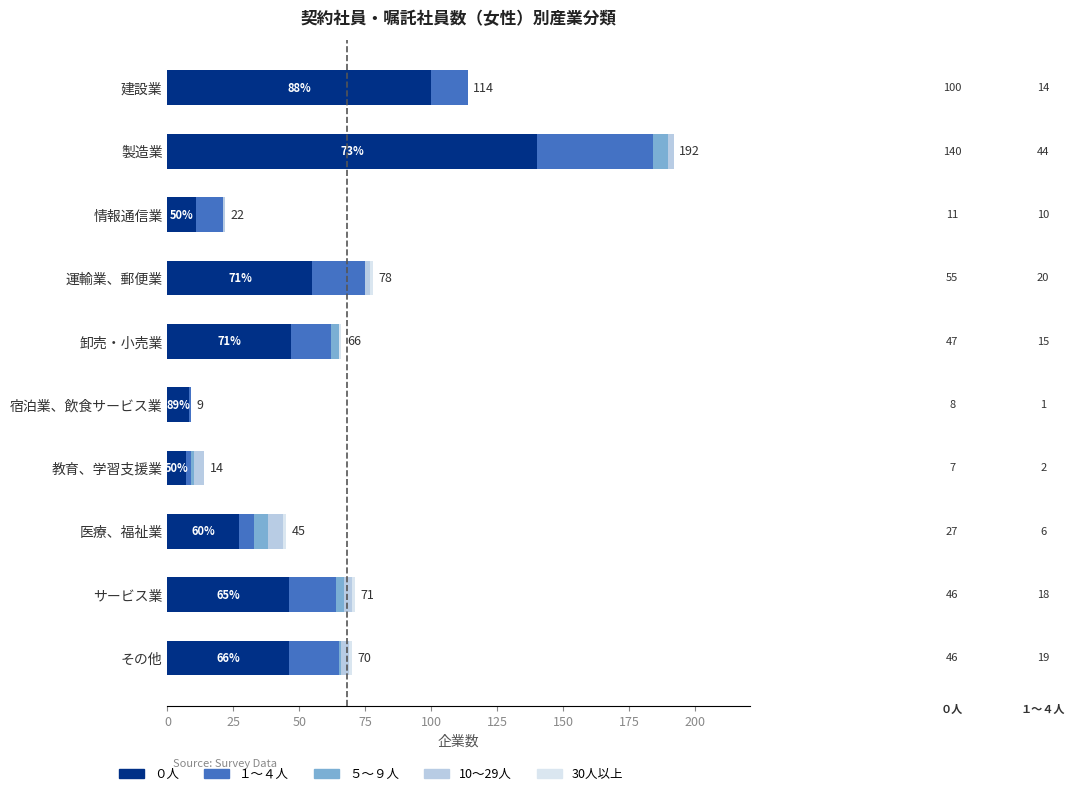

What value does the ０人 series have at 建設業, to the nearest 10?

100